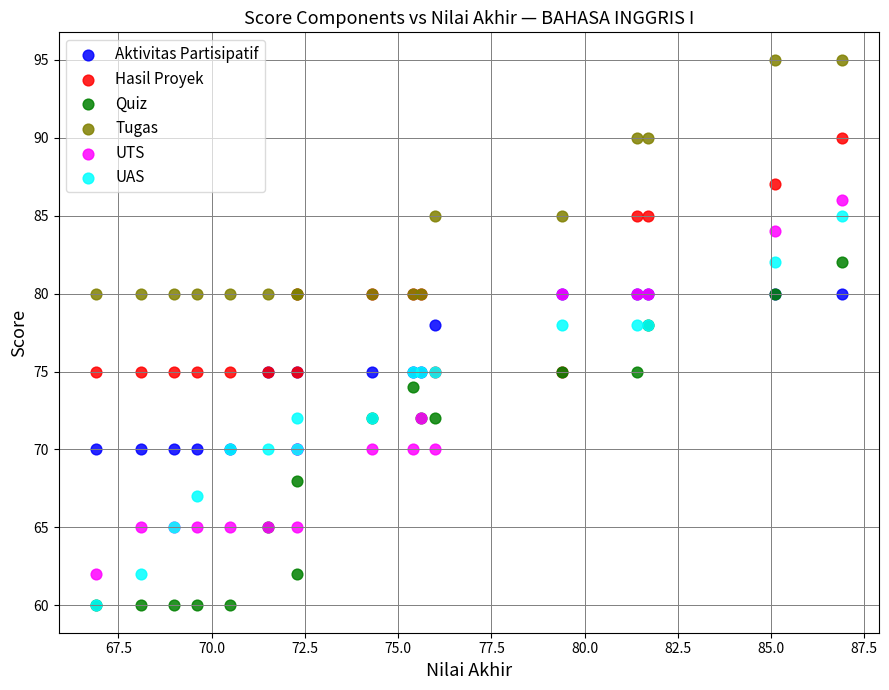

Which series has the widest spread of Y values?

UAS